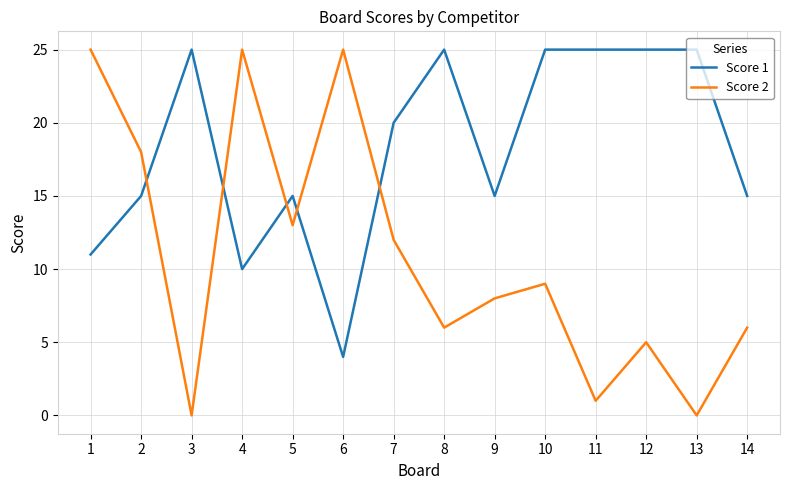

At which label does Score 2 first exceed 9?

1